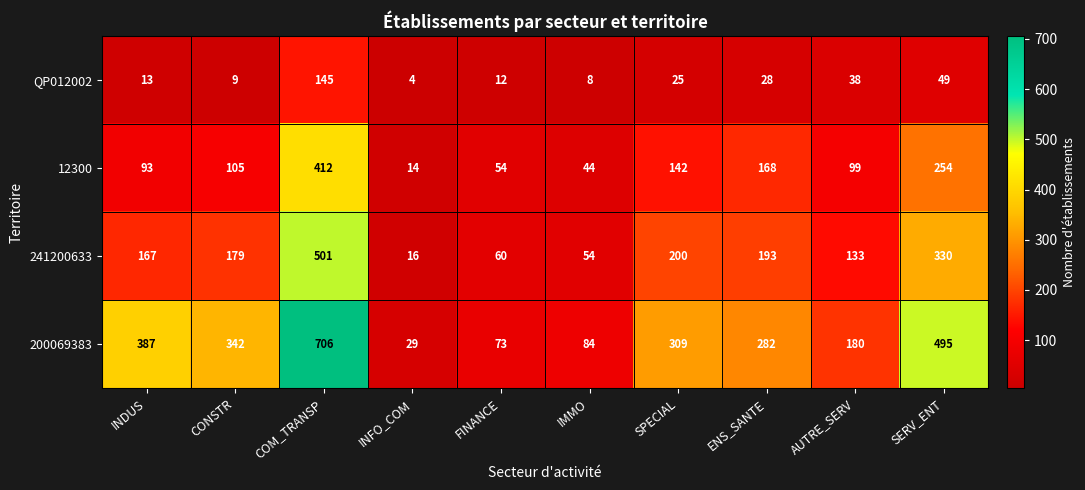

What is the average value of the 241200633 series?

183